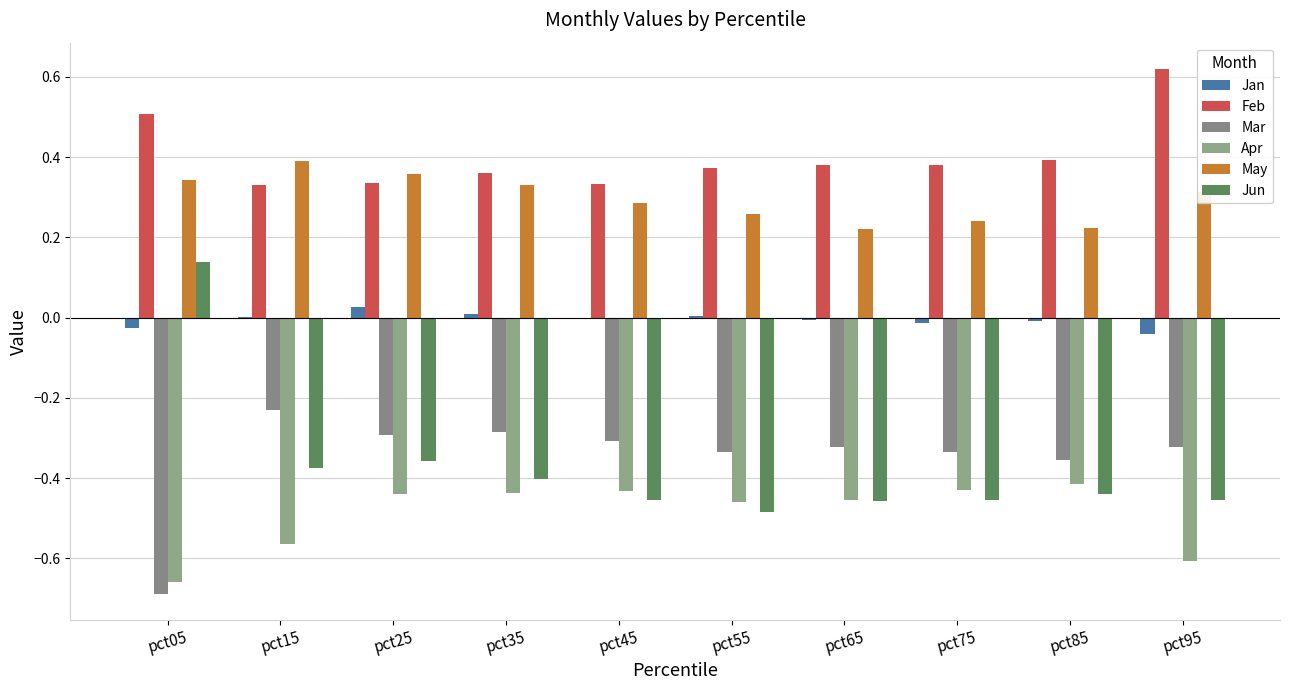

Between pct65 and pct75, which series saw the biggest shift?

Apr